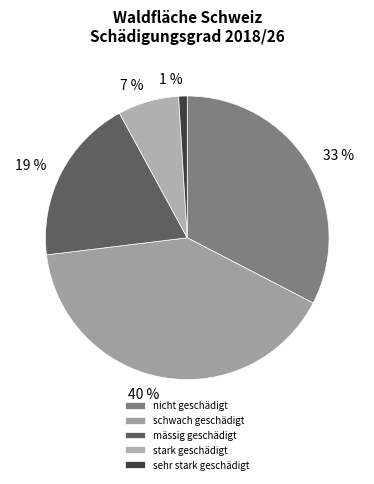

Which slice is the smallest?

sehr stark geschädigt